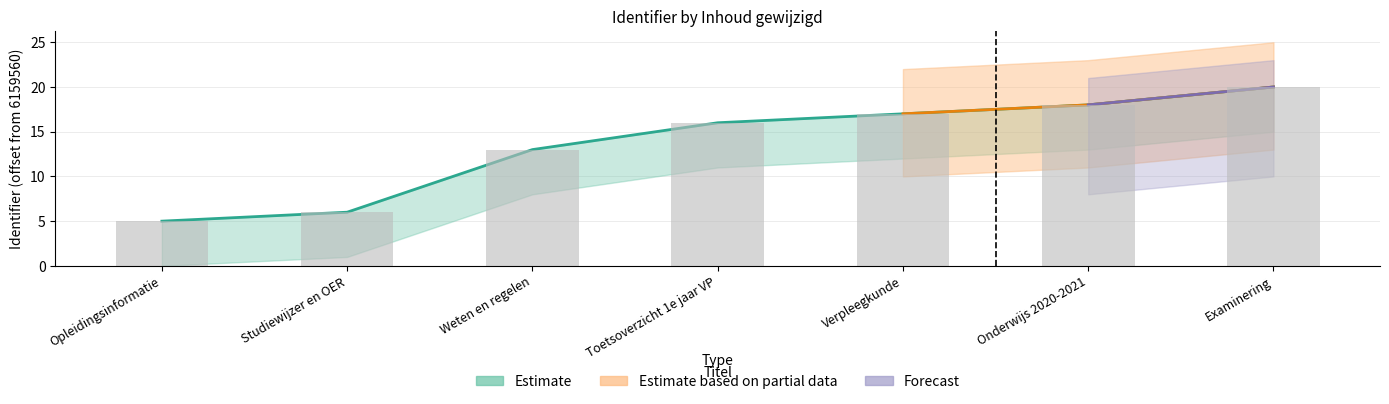

Which category has the lowest value across all series?

Opleidingsinformatie